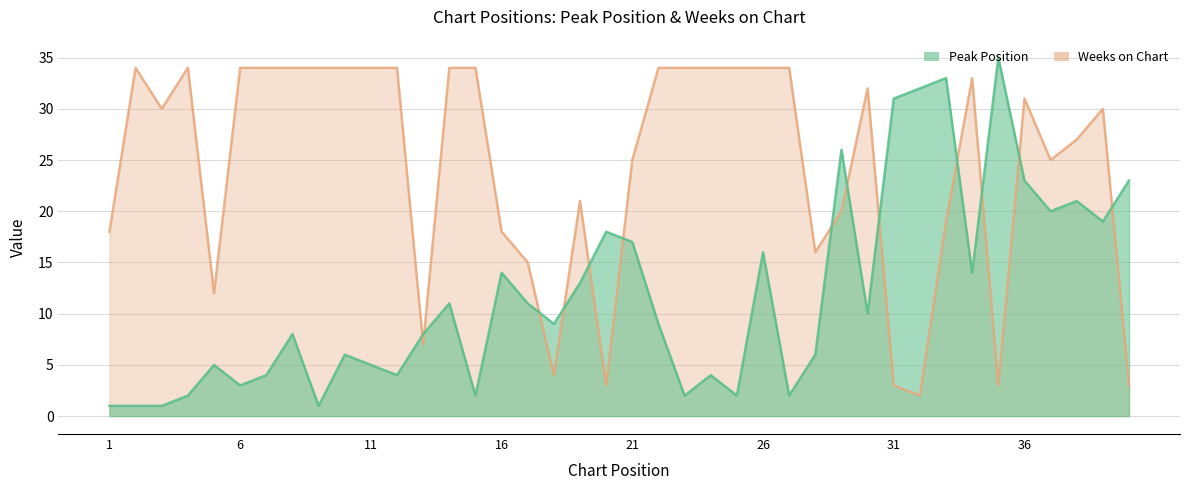

What is the maximum value for Peak Position?

35